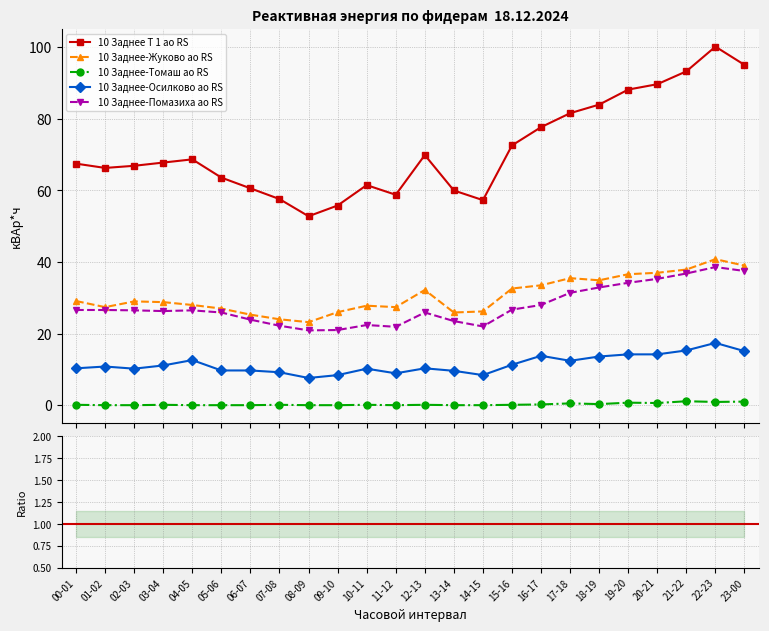

Reading left to right, extract all data points from this chart.

10 Заднее Т 1 ао RS: 00-01=67.5	01-02=66.3	02-03=66.9	03-04=67.8	04-05=68.7	05-06=63.6	06-07=60.6	07-08=57.6	08-09=52.8	09-10=55.8	10-11=61.5	11-12=58.8	12-13=69.9	13-14=60.0	14-15=57.3	15-16=72.6	16-17=77.7	17-18=81.6	18-19=84.0	19-20=88.2	20-21=89.7	21-22=93.3	22-23=100.2	23-00=95.1
10 Заднее-Жуково ао RS: 00-01=29.1	01-02=27.4	02-03=29.0	03-04=28.8	04-05=28.0	05-06=27.0	06-07=25.3	07-08=24.0	08-09=23.2	09-10=26.0	10-11=27.8	11-12=27.4	12-13=32.2	13-14=25.9	14-15=26.2	15-16=32.6	16-17=33.5	17-18=35.5	18-19=34.9	19-20=36.6	20-21=37.0	21-22=37.9	22-23=40.8	23-00=39.0
10 Заднее-Томаш ао RS: 00-01=0.1	01-02=0.0	02-03=0.0	03-04=0.1	04-05=0.0	05-06=0.0	06-07=0.0	07-08=0.1	08-09=0.0	09-10=0.0	10-11=0.1	11-12=0.0	12-13=0.1	13-14=0.0	14-15=0.0	15-16=0.1	16-17=0.2	17-18=0.5	18-19=0.3	19-20=0.7	20-21=0.6	21-22=1.1	22-23=0.9	23-00=1.0
10 Заднее-Осилково ао RS: 00-01=10.3	01-02=10.8	02-03=10.2	03-04=11.1	04-05=12.6	05-06=9.7	06-07=9.7	07-08=9.2	08-09=7.6	09-10=8.4	10-11=10.2	11-12=8.9	12-13=10.3	13-14=9.6	14-15=8.4	15-16=11.3	16-17=13.8	17-18=12.4	18-19=13.6	19-20=14.2	20-21=14.2	21-22=15.3	22-23=17.4	23-00=15.1
10 Заднее-Помазиха ао RS: 00-01=26.6	01-02=26.6	02-03=26.5	03-04=26.3	04-05=26.5	05-06=25.9	06-07=23.9	07-08=22.2	08-09=20.9	09-10=21.0	10-11=22.4	11-12=21.9	12-13=25.9	13-14=23.5	14-15=22.0	15-16=26.7	16-17=28.0	17-18=31.4	18-19=32.9	19-20=34.2	20-21=35.3	21-22=36.8	22-23=38.6	23-00=37.5